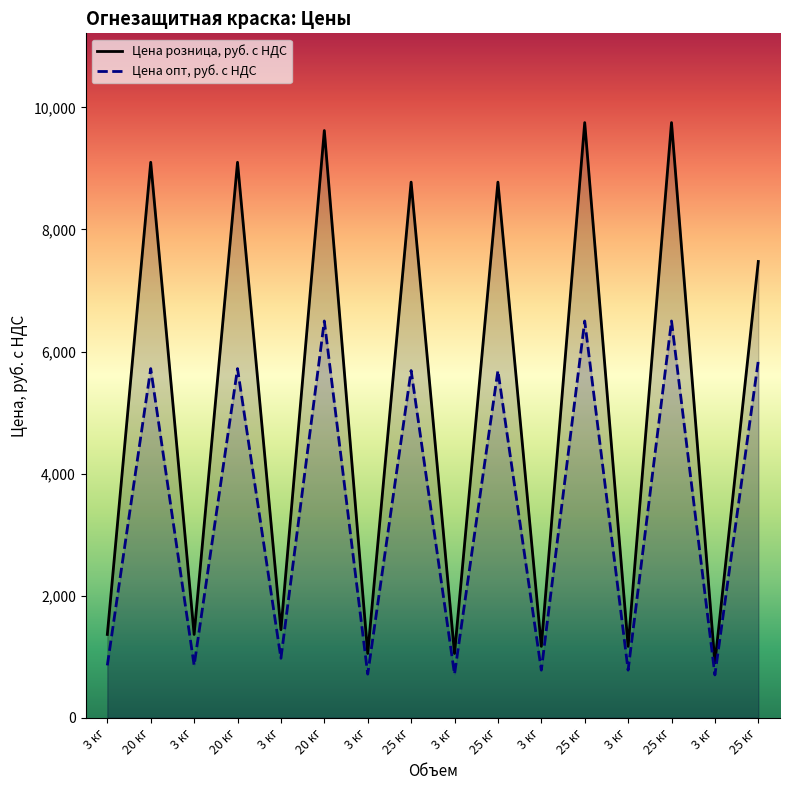

What is the difference between the second highest and minimum values in the Цена опт, руб. с НДС series?

5798